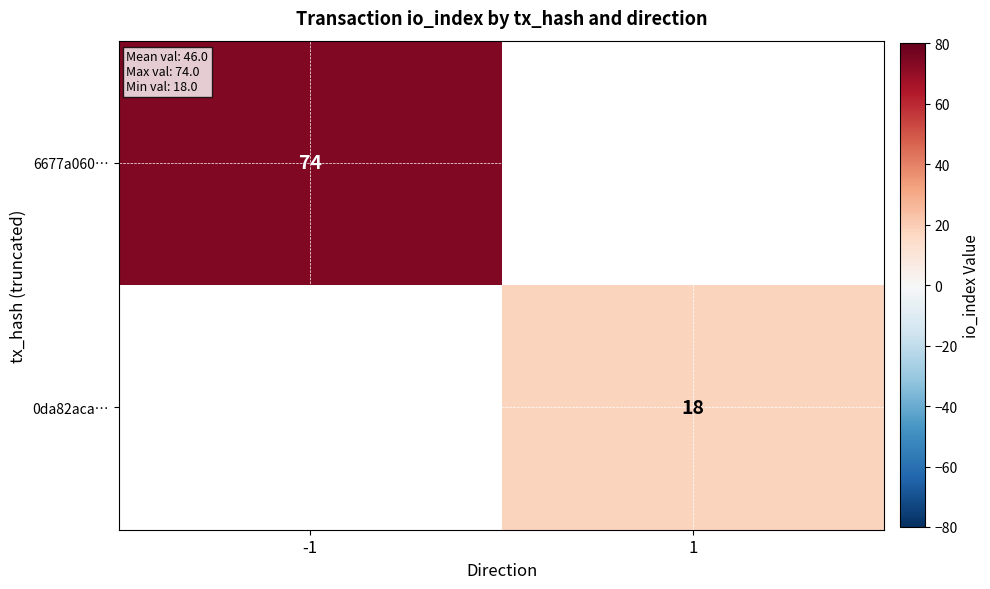

The 6677a060… series shows 28 at -1. True or false?

False